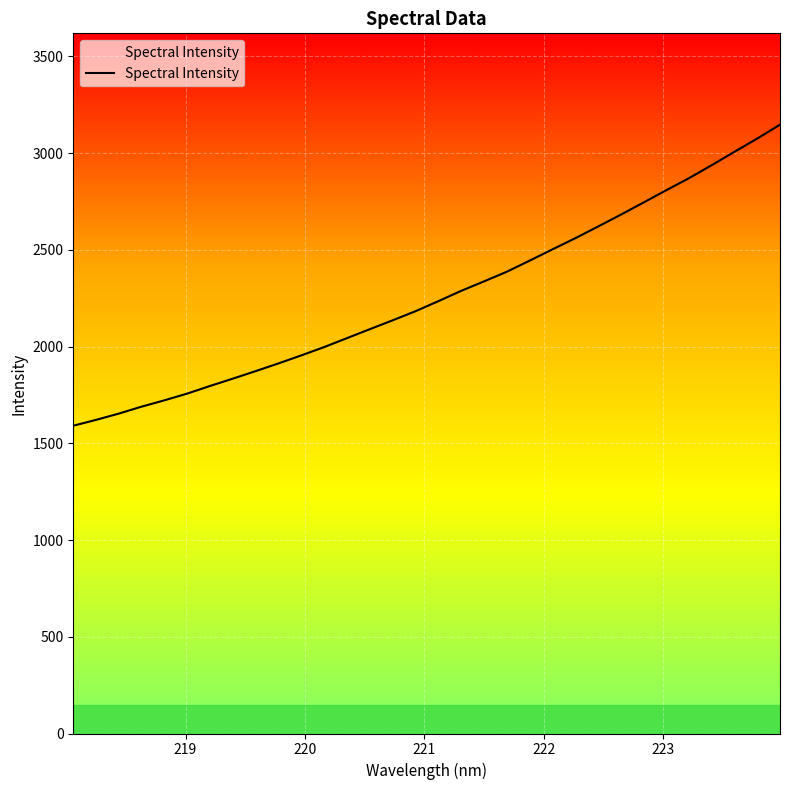

What is the minimum value shown in the chart?

1591.1